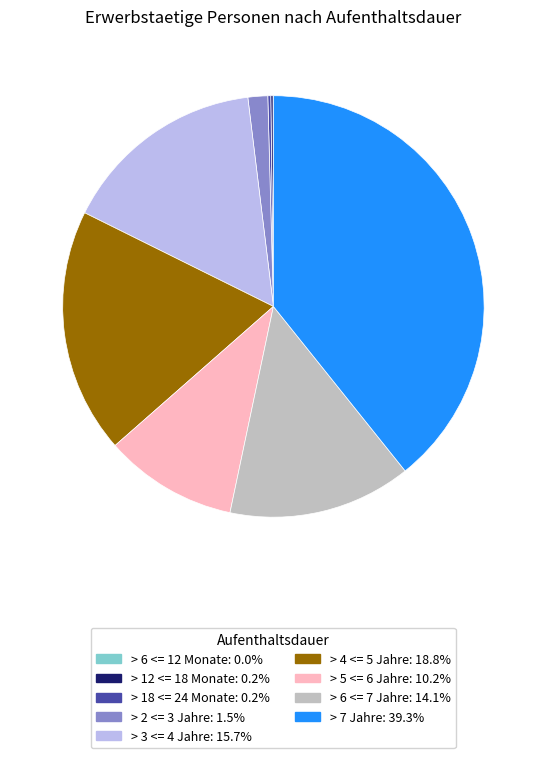

Is there a majority slice in this chart?

No